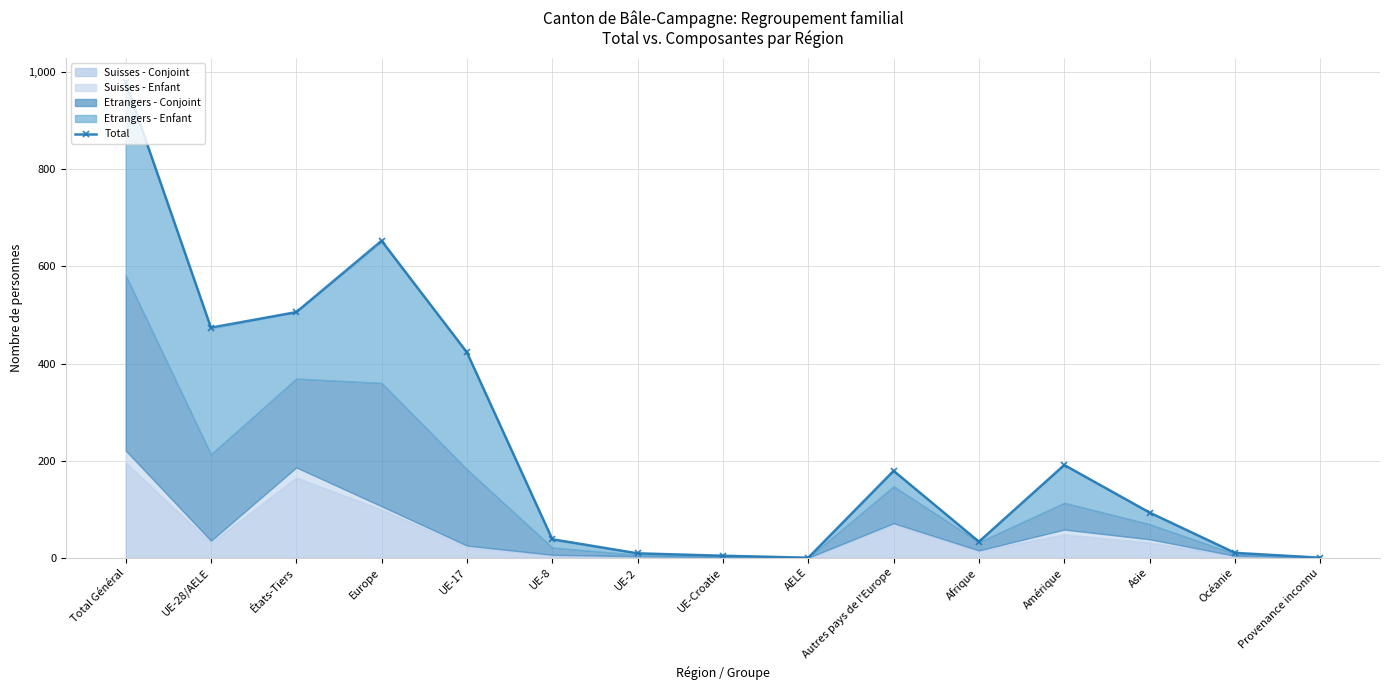

What is the sum of the values at UE-8 and Europe?

691